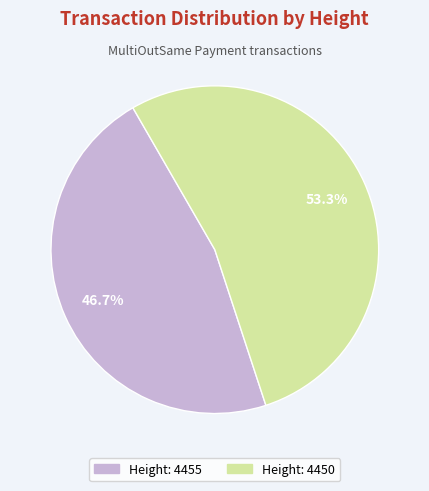

Does any single category account for the majority?

Yes